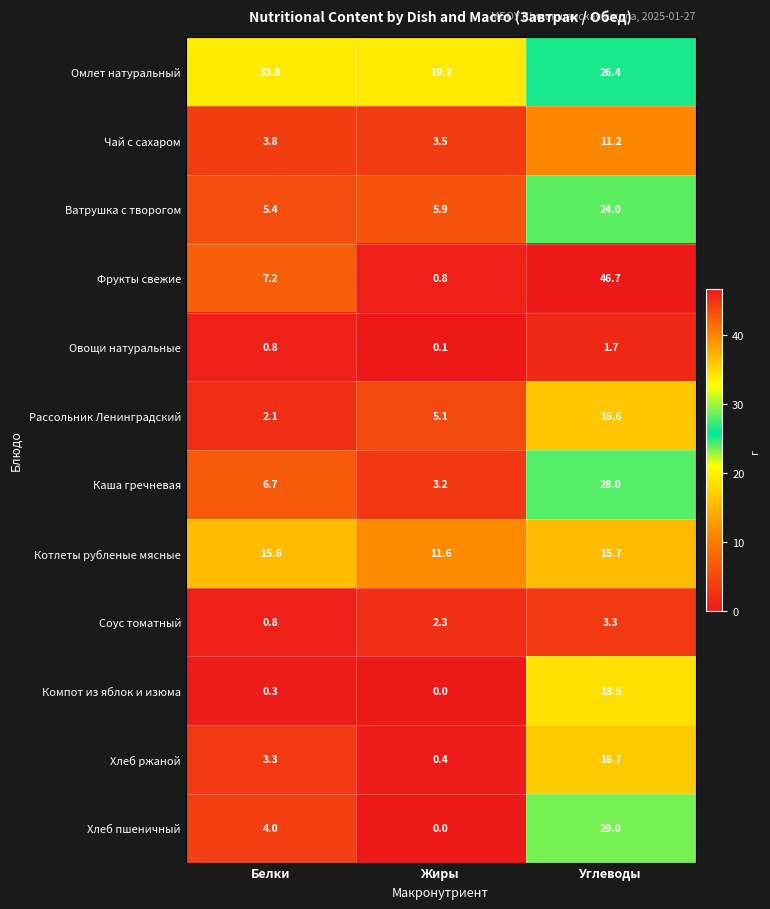

How many values in the Омлет натуральный series exceed 26?

2